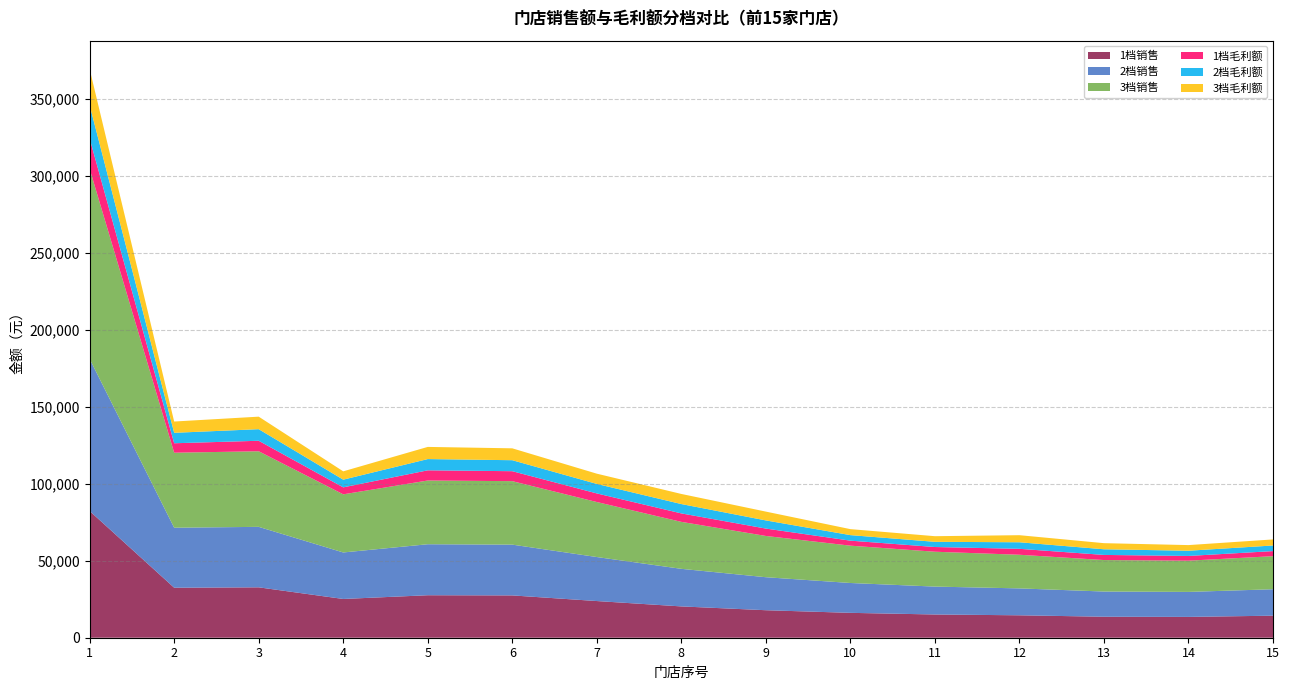

Reading right to left, transcribe all the data shown in this chart.

1档销售: 14311.0	13522.8	13632.8	14561.0	15092.3	16155.6	17860.5	20333.6	23816.8	27478.0	27592.5	25165.9	32724.0	32469.9	82287.4
2档销售: 17173.2	16227.3	16359.3	17473.2	18110.8	19386.7	21432.6	24400.4	28580.1	32973.5	33111.0	30199.1	39268.8	38963.9	98744.9
3档销售: 21466.5	20284.2	20449.2	21841.5	22638.5	24233.3	26790.7	30500.4	35725.2	41216.9	41388.8	37748.9	49086.0	48704.8	123431.1
1档毛利额: 3299.6	3067.5	3323.9	3853.8	3059.8	3256.6	4796.2	5496.6	5581.7	6465.3	6614.1	4526.8	6814.5	6140.1	19642.0
2档毛利额: 3642.7	3386.6	3669.6	4254.5	3378.0	3595.3	5295.0	6068.2	6162.2	7137.7	7302.0	4997.6	7523.2	6778.6	21684.8
3档毛利额: 3938.7	3661.7	3967.7	4600.2	3652.5	3887.4	5725.2	6561.3	6662.9	7717.6	7895.3	5403.6	8134.5	7329.4	23446.7